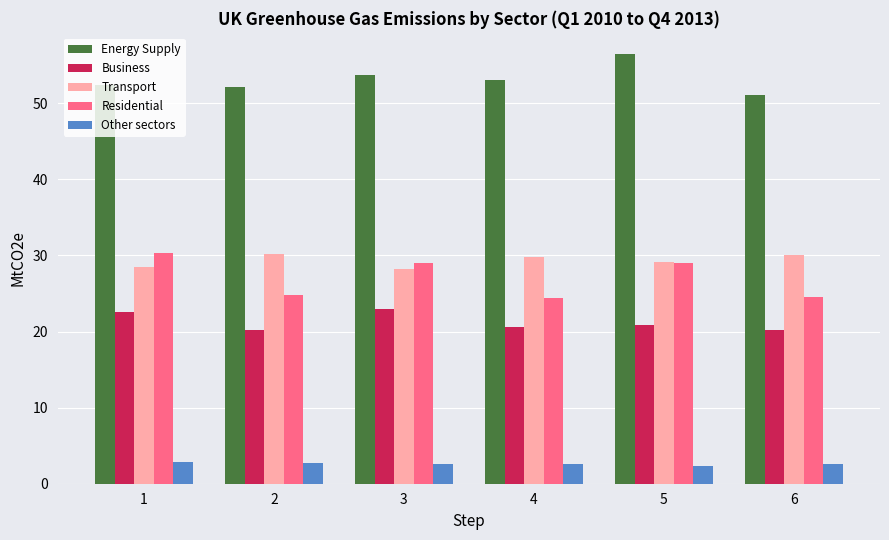

What is the value of the Energy Supply bar at the 2nd from the left?

52.1